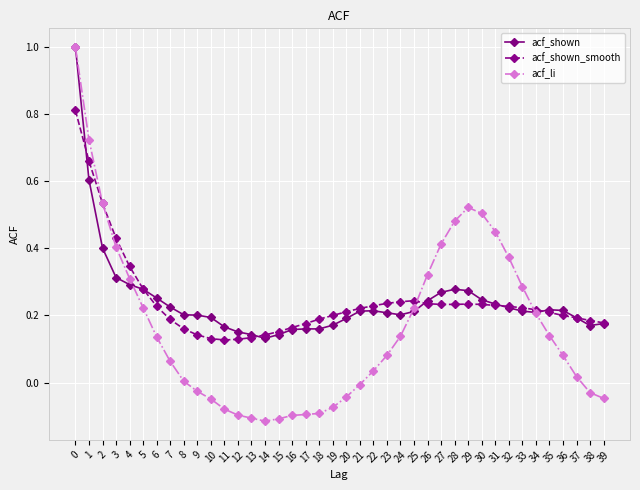

True or false: acf_shown_smooth has more than 0 interior local peaks.

True